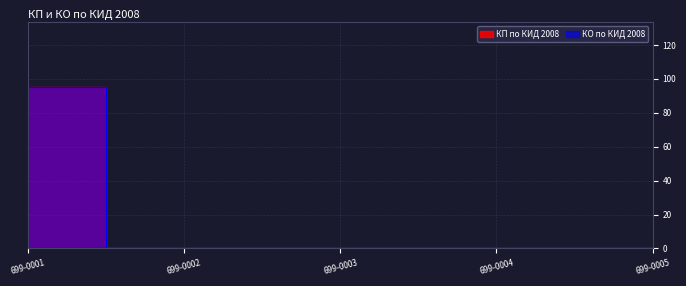

True or false: КО по КИД 2008 and КП по КИД 2008 cross at least once.

False